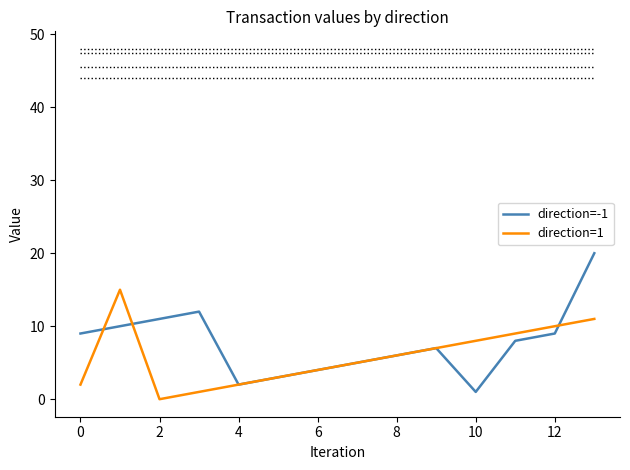

What is the average value of the direction=-1 series?

8